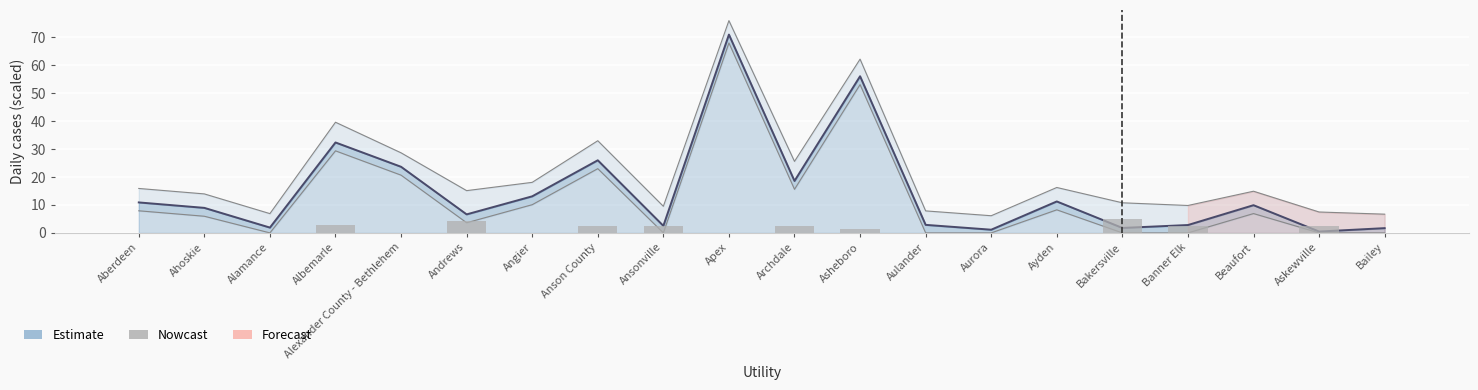

True or false: the data shows 3.2 at Apex.

False